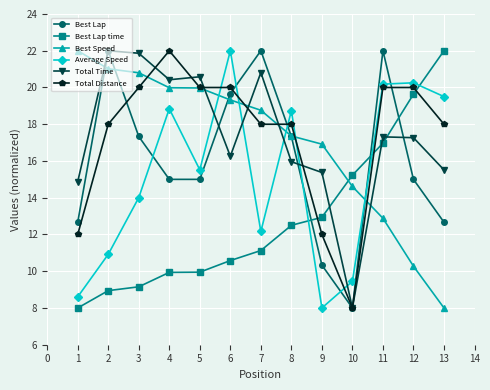

Reading left to right, transcribe all the data shown in this chart.

Best Lap: 12.7	22.0	17.3	15.0	15.0	19.7	22.0	17.3	10.3	8.0	22.0	15.0	12.7
Best Lap time: 8.0	8.9	9.2	9.9	9.9	10.6	11.1	12.5	12.9	15.2	17.0	19.6	22.0
Best Speed: 22.0	21.0	20.8	20.0	20.0	19.3	18.8	17.4	16.9	14.6	12.9	10.3	8.0
Average Speed: 8.6	10.9	14.0	18.8	15.5	22.0	12.2	18.7	8.0	9.5	20.2	20.3	19.5
Total Time: 14.9	22.0	21.9	20.4	20.6	16.3	20.8	16.0	15.4	8.0	17.3	17.3	15.5
Total Distance: 12.0	18.0	20.0	22.0	20.0	20.0	18.0	18.0	12.0	8.0	20.0	20.0	18.0